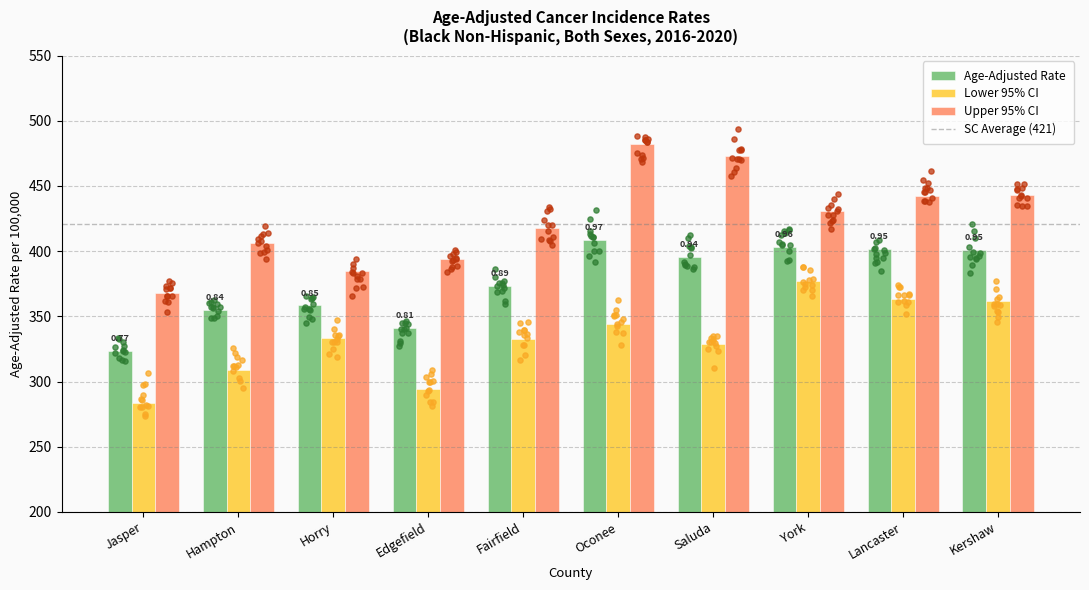

At how many categories does at least one series exceed 371?

9